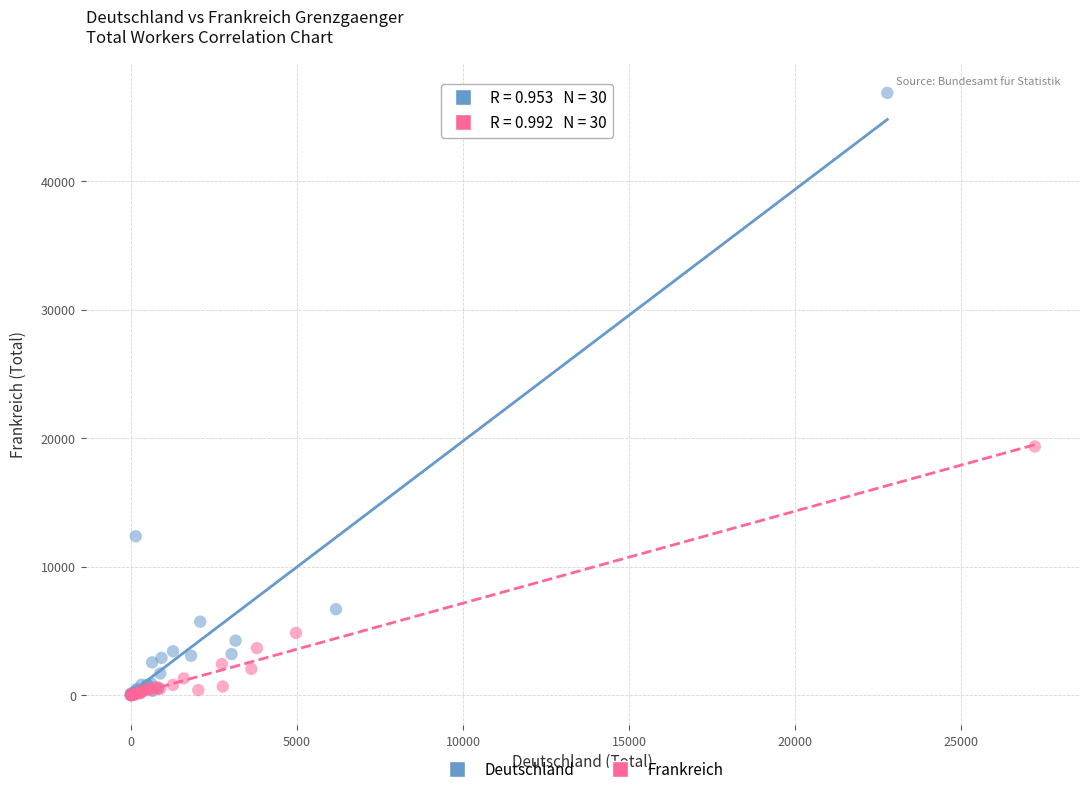

Which series contains the highest Y value?

Deutschland